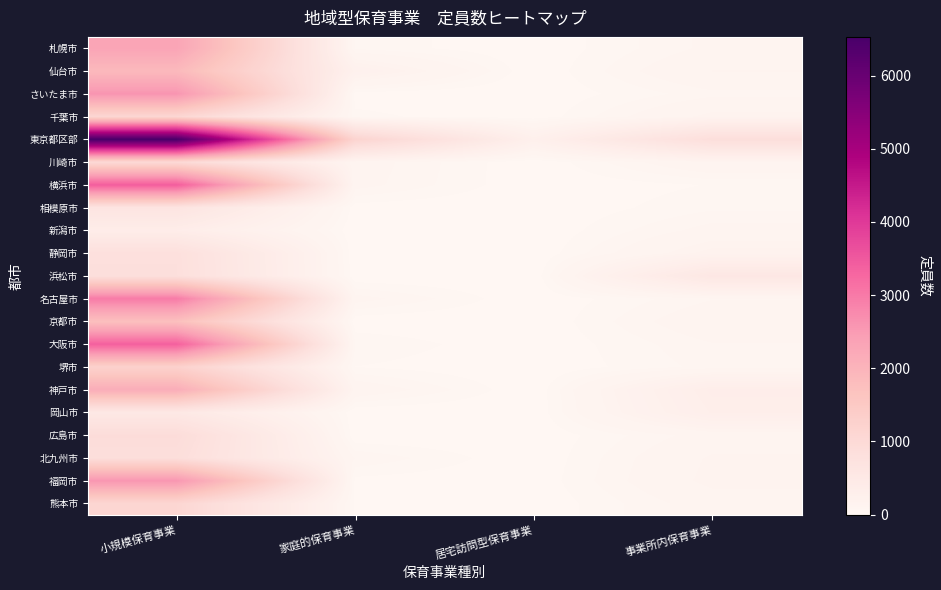

Which has a higher value, 居宅訪問型保育事業 or 小規模保育事業?

小規模保育事業